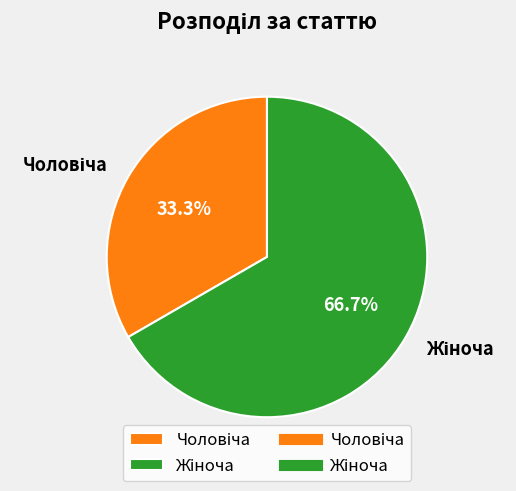

Is there a majority slice in this chart?

Yes